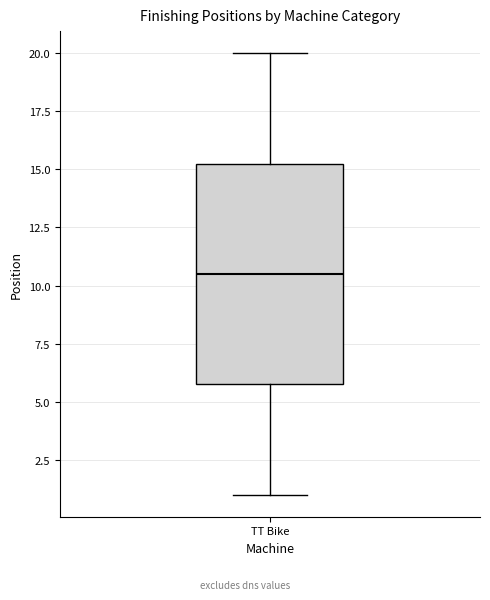

Read this box plot against the y-axis: the position of the median line, the range covered by the box, and the ends of both whiskers. The values are not printed on the chart, so give them approximately, as read against the axis.

median 10.5, box 6.0 to 15.5, whiskers 1.0 to 20.0